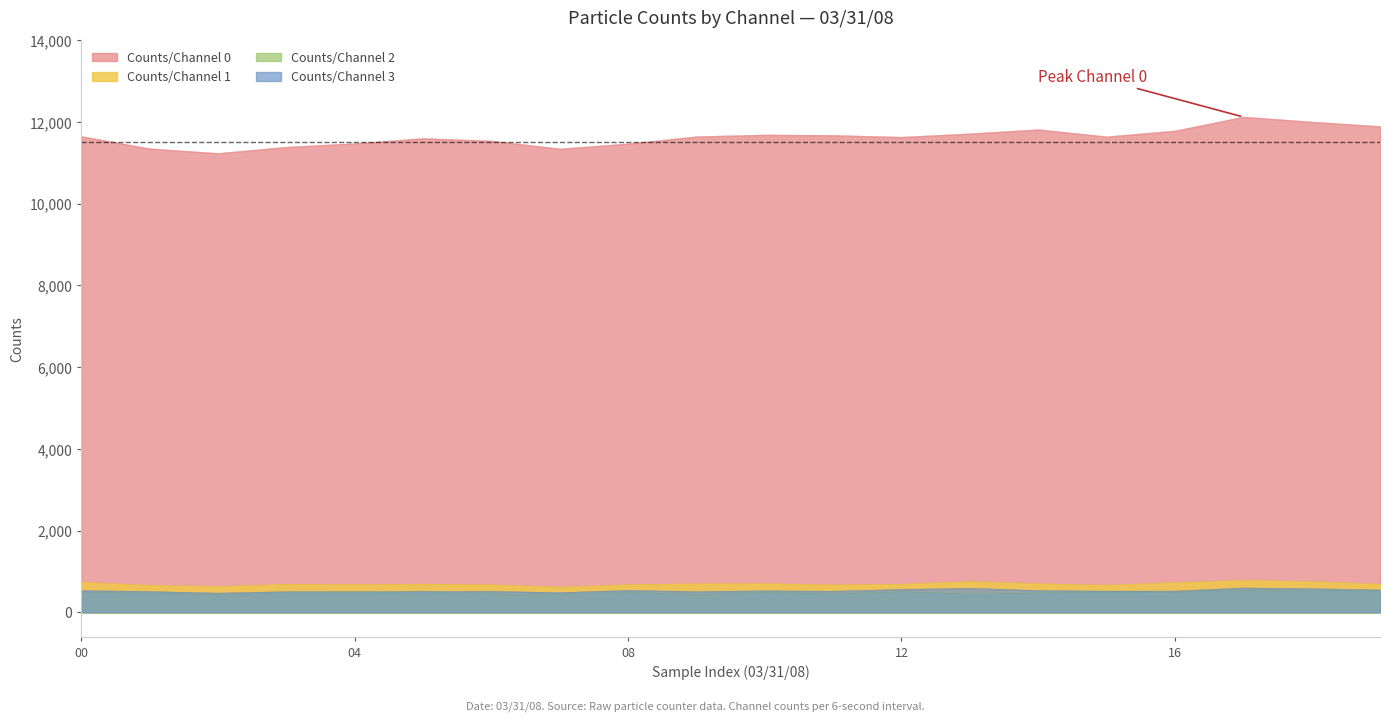

Reading left to right, list all the values displayed in this chart.

Counts/Channel 0: 00=11646	01=11345	02=11230	03=11383	04=11471	05=11596	06=11535	07=11341	08=11465	09=11640	10=11682	11=11671	12=11627	13=11711	14=11812	15=11638	16=11780	17=12121	18=11999	19=11889
Counts/Channel 1: 00=737	01=664	02=636	03=691	04=681	05=693	06=677	07=621	08=680	09=703	10=705	11=674	12=691	13=758	14=702	15=668	16=731	17=783	18=757	19=690
Counts/Channel 2: 00=496	01=484	02=430	03=478	04=481	05=508	06=452	07=435	08=492	09=441	10=489	11=455	12=507	13=456	14=477	15=512	16=497	17=545	18=542	19=530
Counts/Channel 3: 00=533	01=510	02=472	03=508	04=507	05=511	06=514	07=484	08=538	09=508	10=528	11=518	12=562	13=589	14=535	15=520	16=522	17=598	18=580	19=549